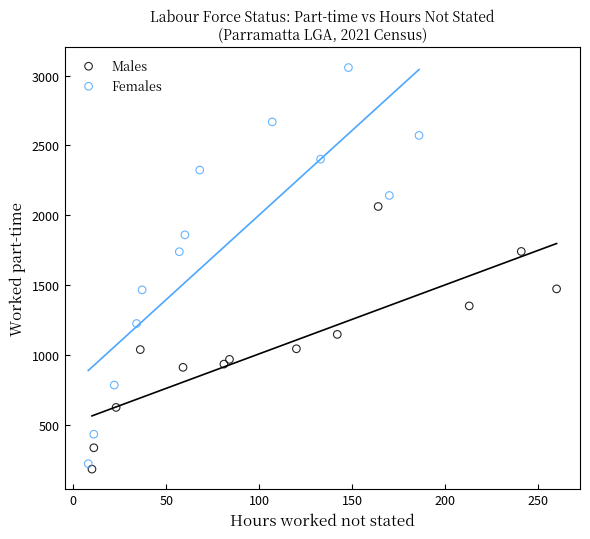

What are all the series names shown in the legend?

Males, Females